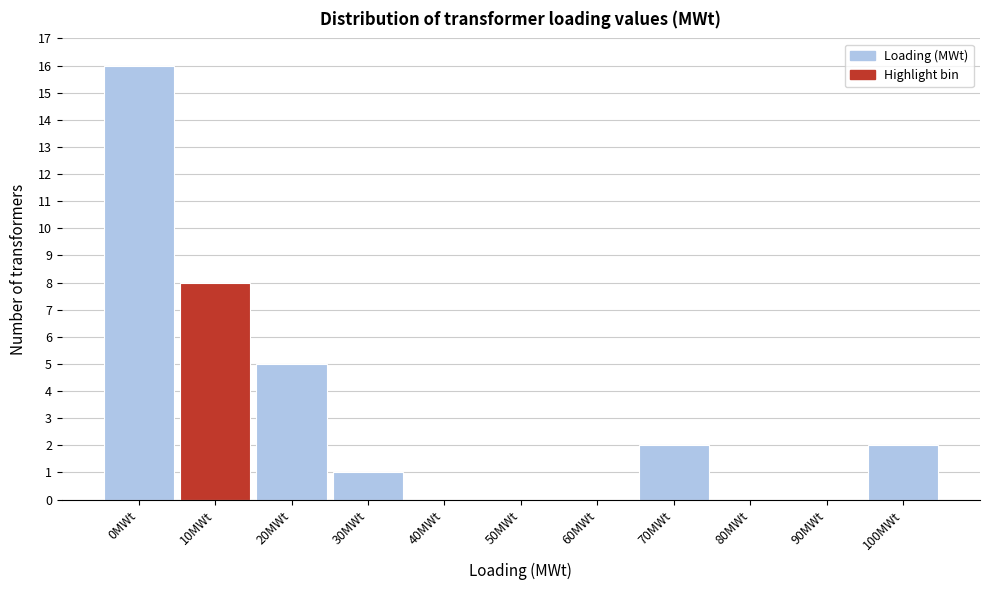

Reading right to left, extract all data points from this chart.

100MWt=2	90MWt=0	80MWt=0	70MWt=2	60MWt=0	50MWt=0	40MWt=0	30MWt=1	20MWt=5	10MWt=8	0MWt=16